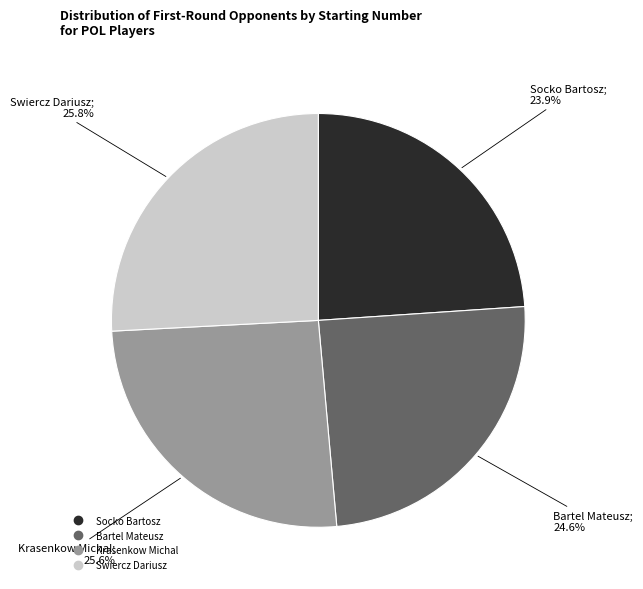

What percentage is the Krasenkow Michal slice, to the nearest percent?

26%